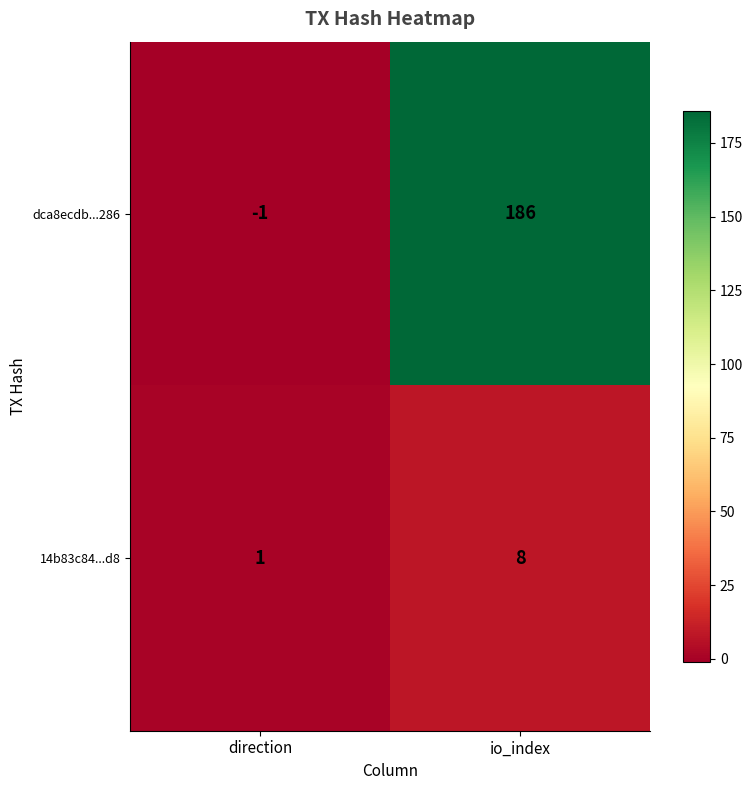

What is the total value across all series at io_index?

194